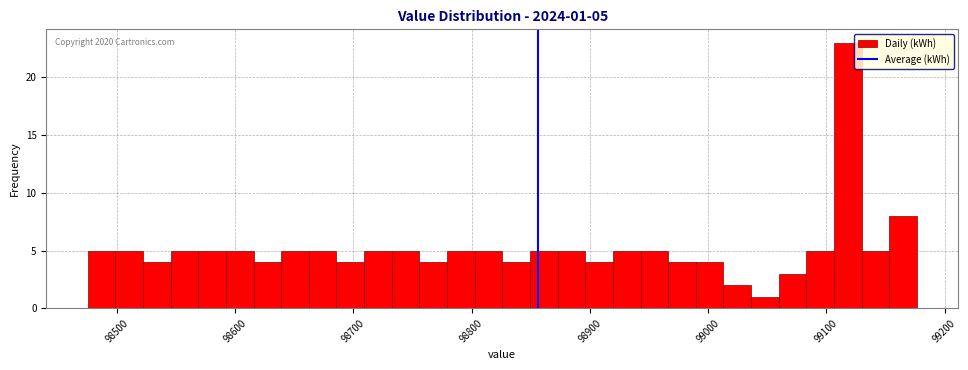

Around what value on the x-axis is the tallest bar? Give the approximate position of its centre, as read against the axis.

99120